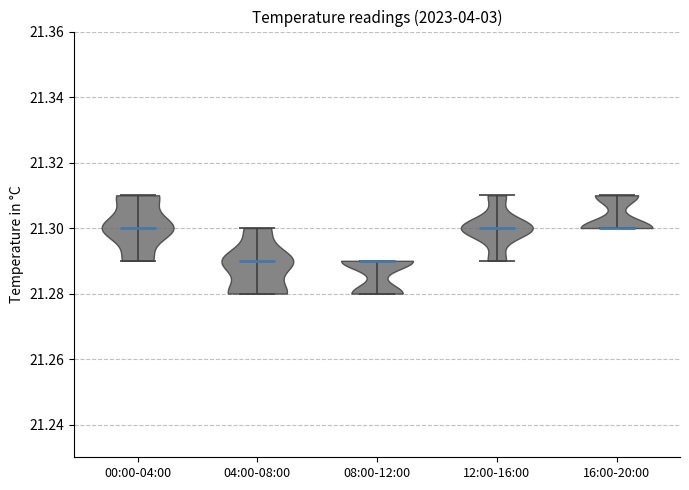

Reading left to right, read every violin against the y-axis: where its median line is, and the lowest and highest points it reaches. The values are not printed on the chart, so give them approximately, as read against the axis.

00:00-04:00: median line 21.30, lowest point 21.29, highest point 21.31
04:00-08:00: median line 21.29, lowest point 21.28, highest point 21.30
08:00-12:00: median line 21.29, lowest point 21.28, highest point 21.29
12:00-16:00: median line 21.30, lowest point 21.29, highest point 21.31
16:00-20:00: median line 21.30, lowest point 21.30, highest point 21.31